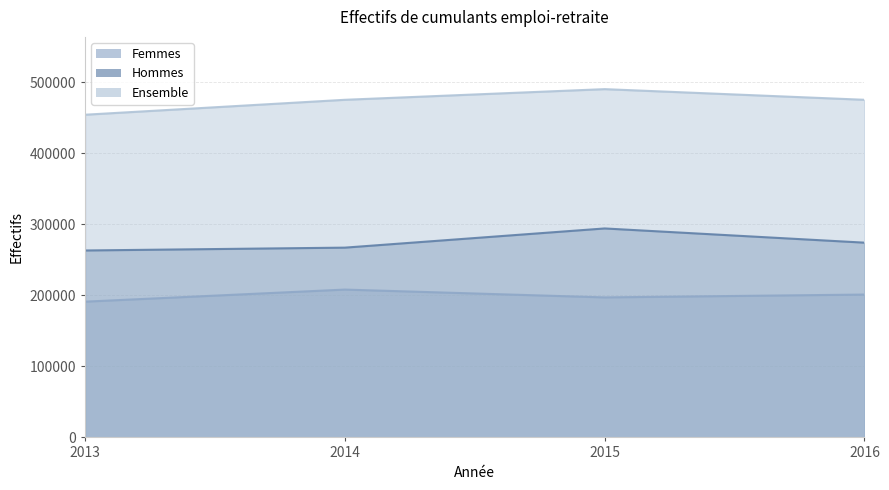

Rank the series at 2013 from highest to lowest value.

Ensemble, Hommes, Femmes